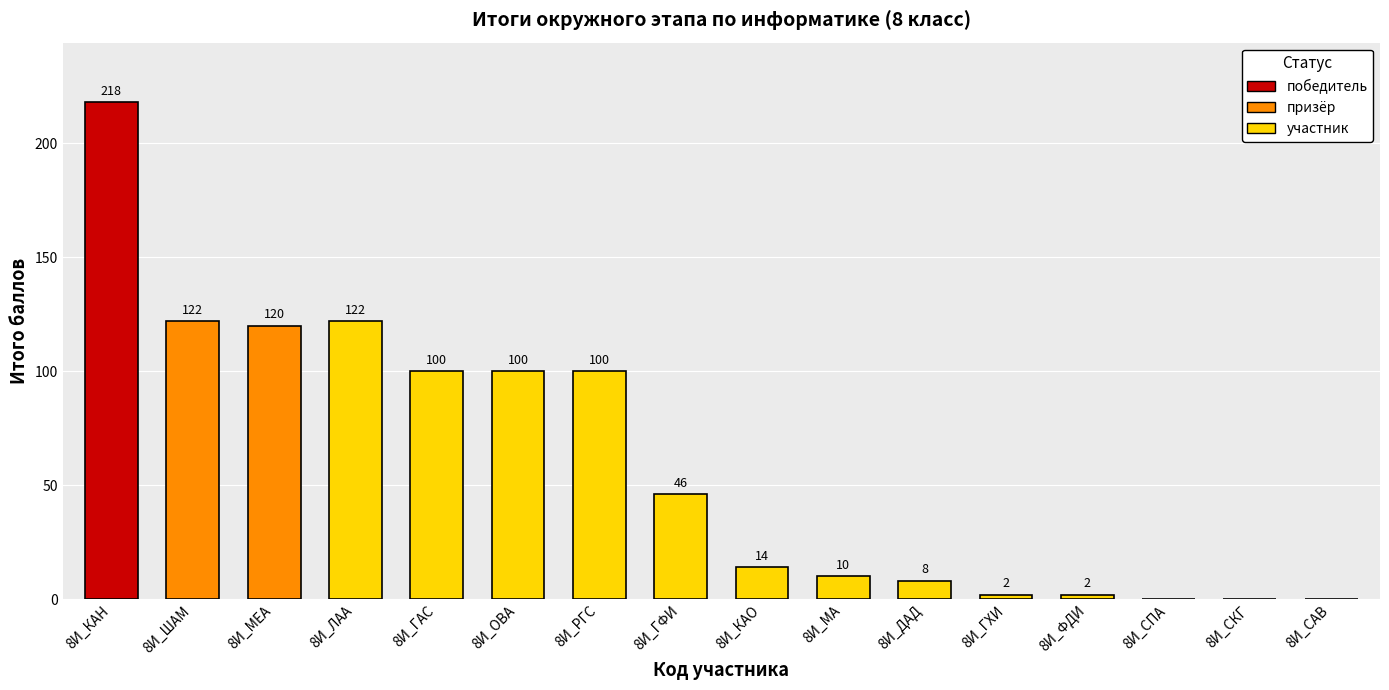

The chart shows a value of 0 at 8И_СКГ. True or false?

True